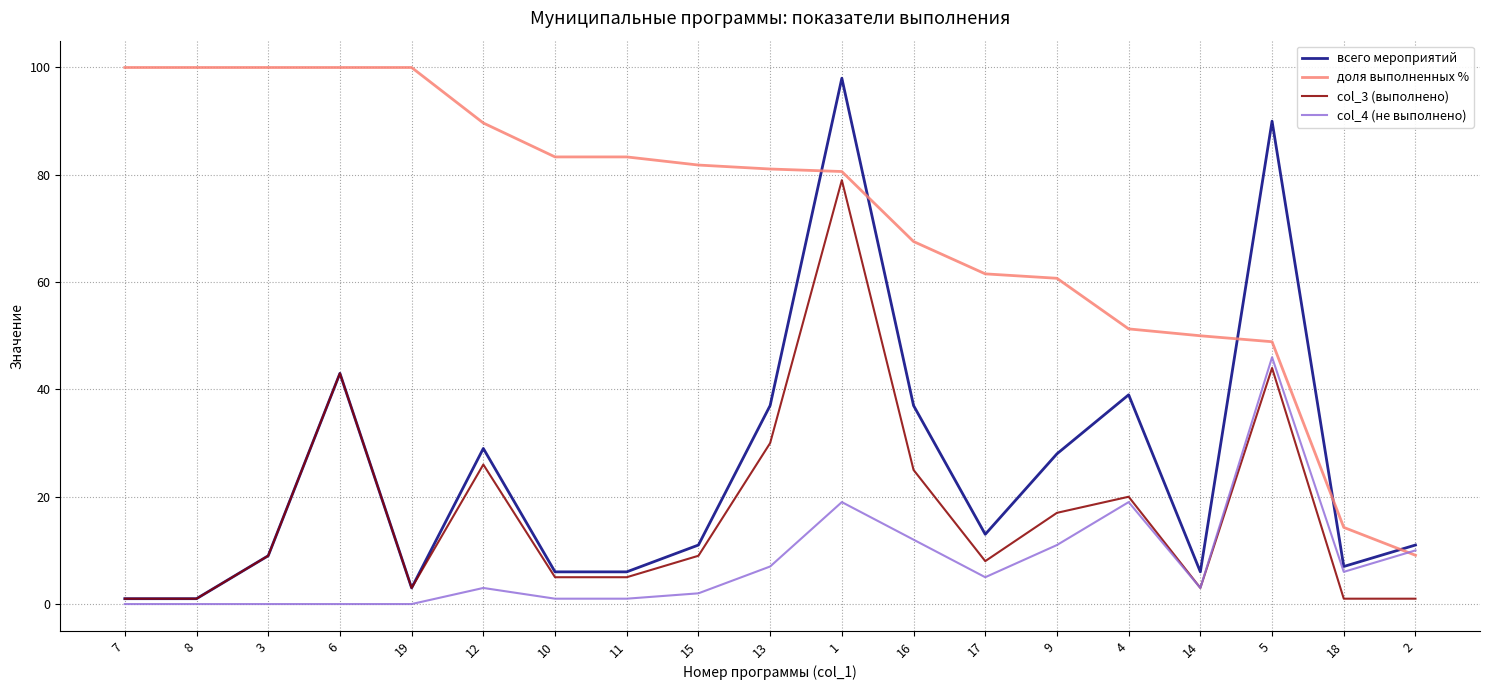

What position from the left is 5?

17